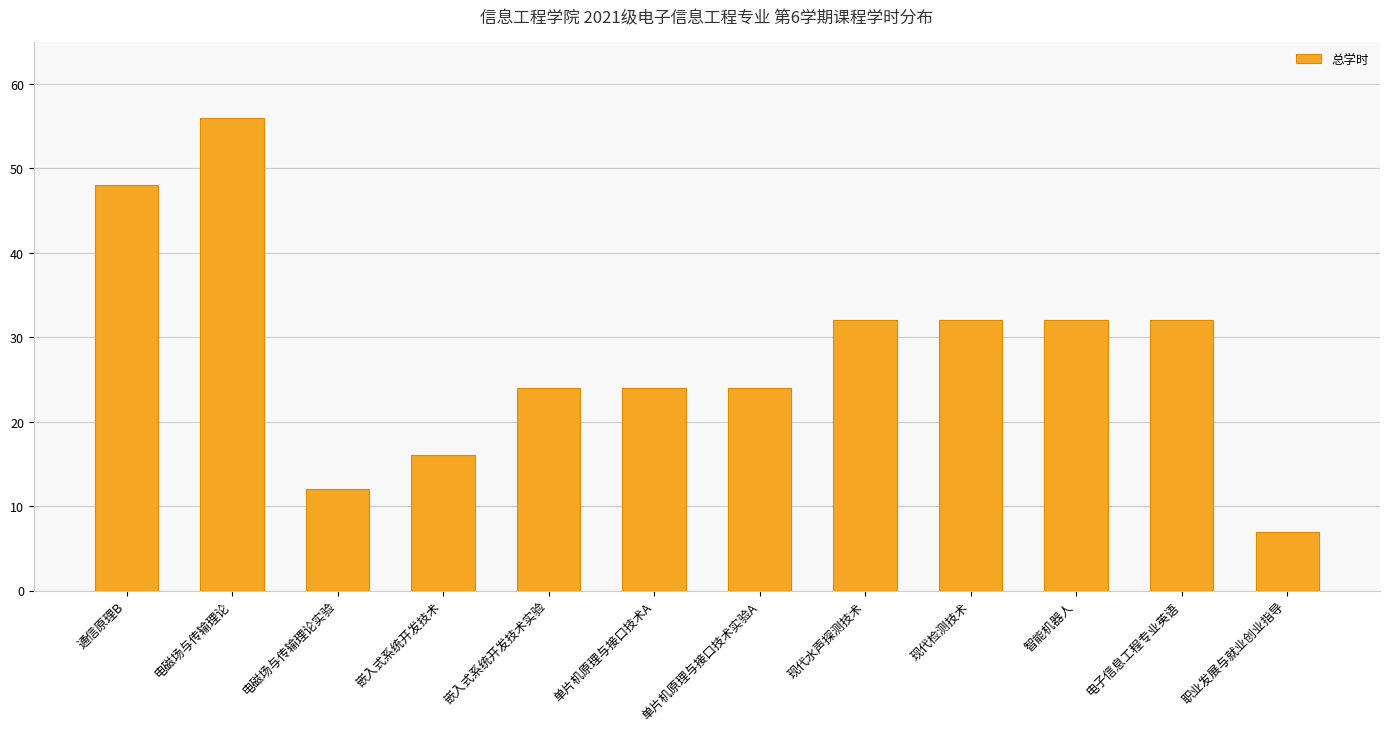

Between 智能机器人 and 单片机原理与接口技术A, which is larger?

智能机器人